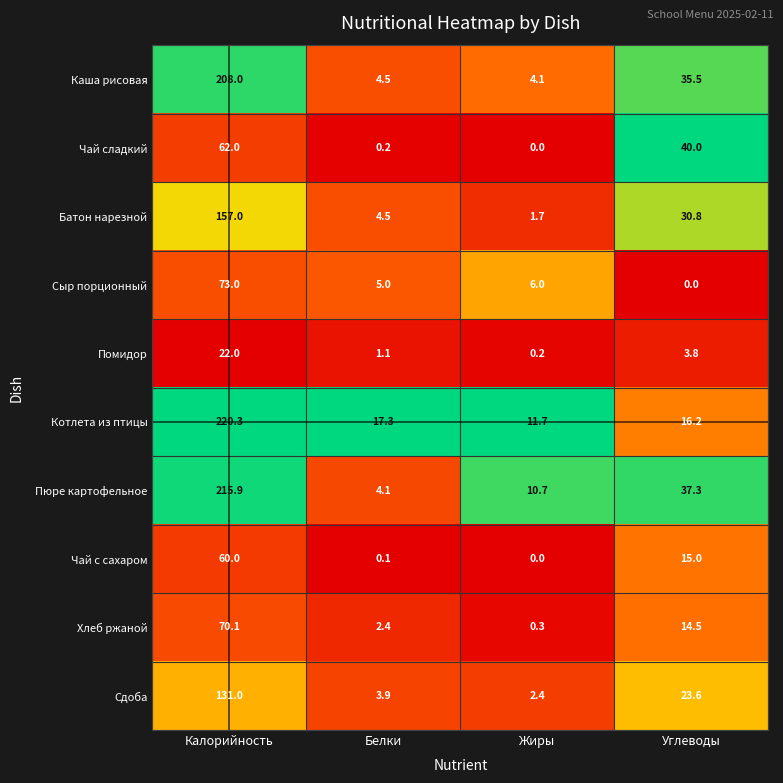

Which series changed the most between Калорийность and Углеводы?

Котлета из птицы